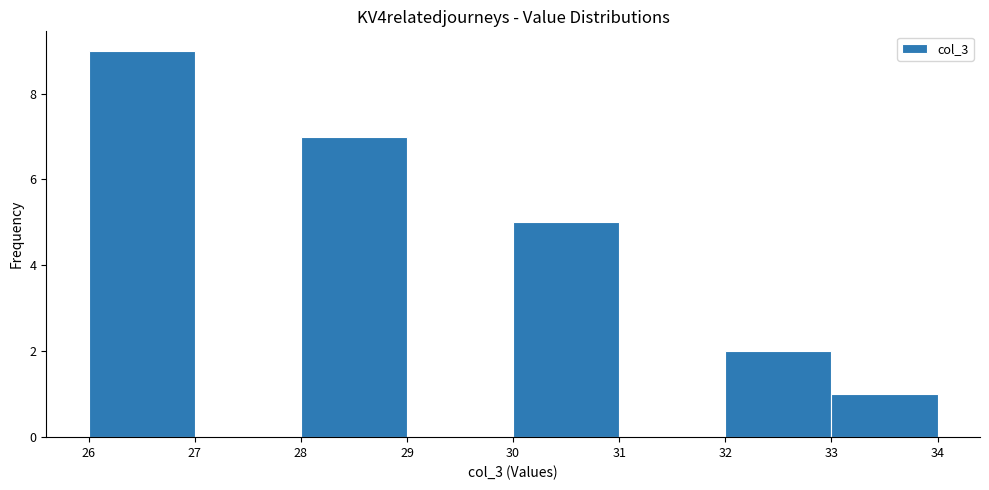

What is the height of the bar covering 32 to 33 on the x-axis? The values are not printed on the chart, so give them approximately, as read against the axis.

2